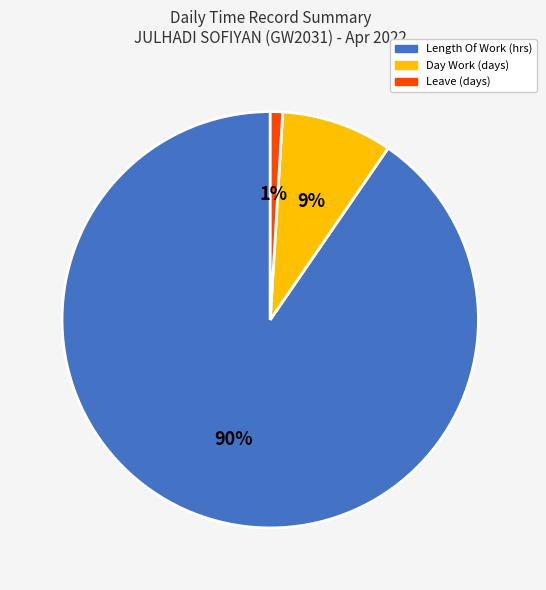

Does any single category account for the majority?

Yes